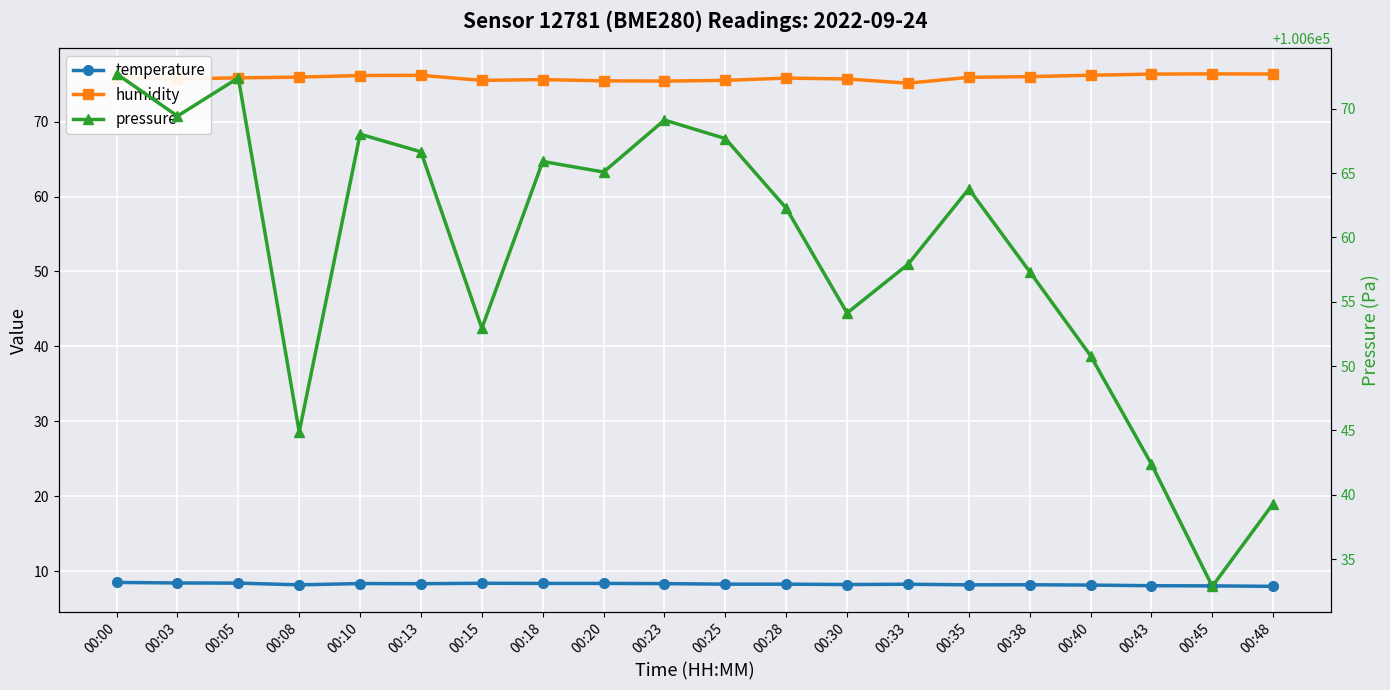

Reading left to right, transcribe all the data shown in this chart.

temperature: 8.5	8.4	8.4	8.2	8.3	8.3	8.4	8.4	8.4	8.3	8.3	8.3	8.2	8.3	8.2	8.2	8.2	8.1	8.0	8.0
humidity: 75.9	75.7	75.8	75.9	76.2	76.2	75.5	75.6	75.4	75.4	75.5	75.8	75.7	75.1	75.9	76.0	76.2	76.3	76.4	76.3
pressure: 100672.7	100669.4	100672.4	100644.9	100668.0	100666.7	100652.9	100665.9	100665.1	100669.1	100667.7	100662.3	100654.1	100657.9	100663.8	100657.3	100650.8	100642.4	100632.9	100639.3